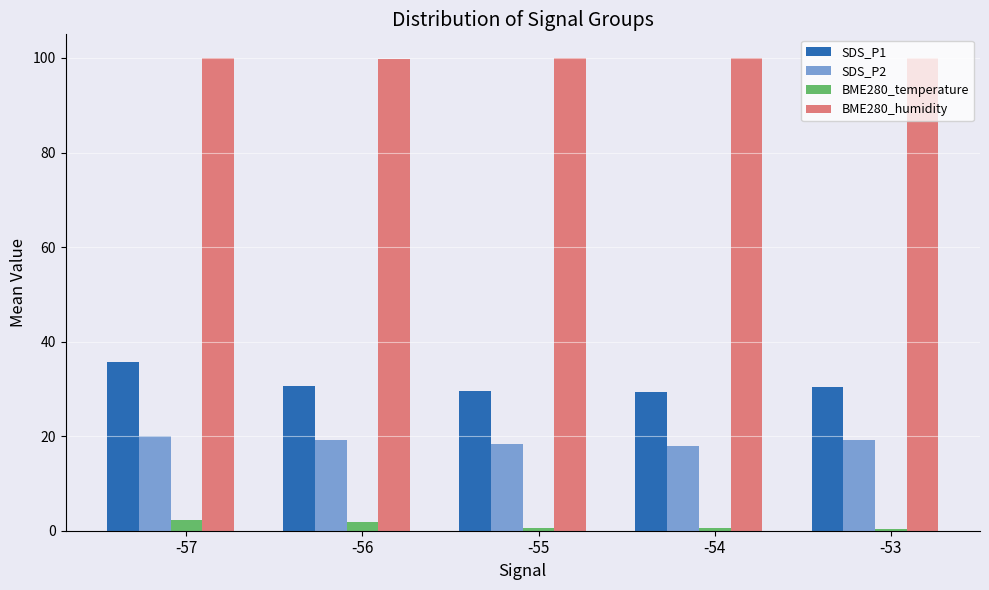

List the series in order of their peak value, highest first.

BME280_humidity, SDS_P1, SDS_P2, BME280_temperature